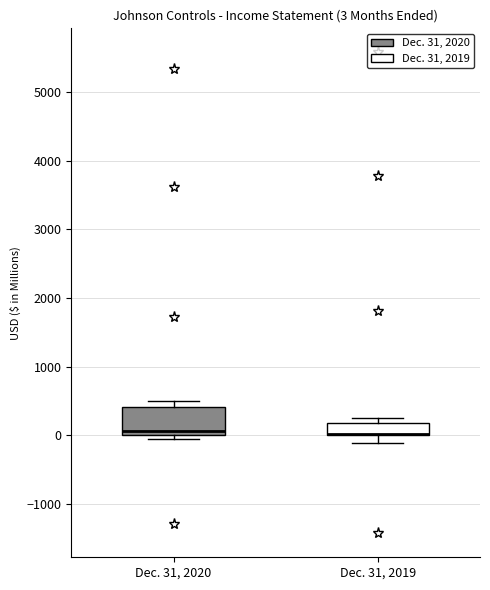

Comparing the boxes themselves (not the whiskers), which one is the tallest?

Dec. 31, 2020